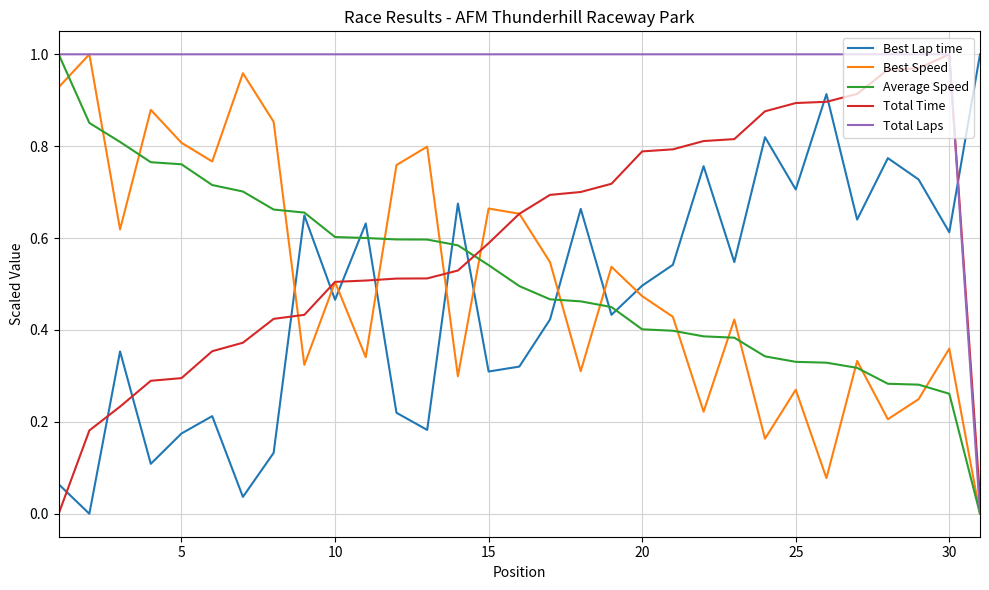

How many times do Total Time and Average Speed cross each other?

1